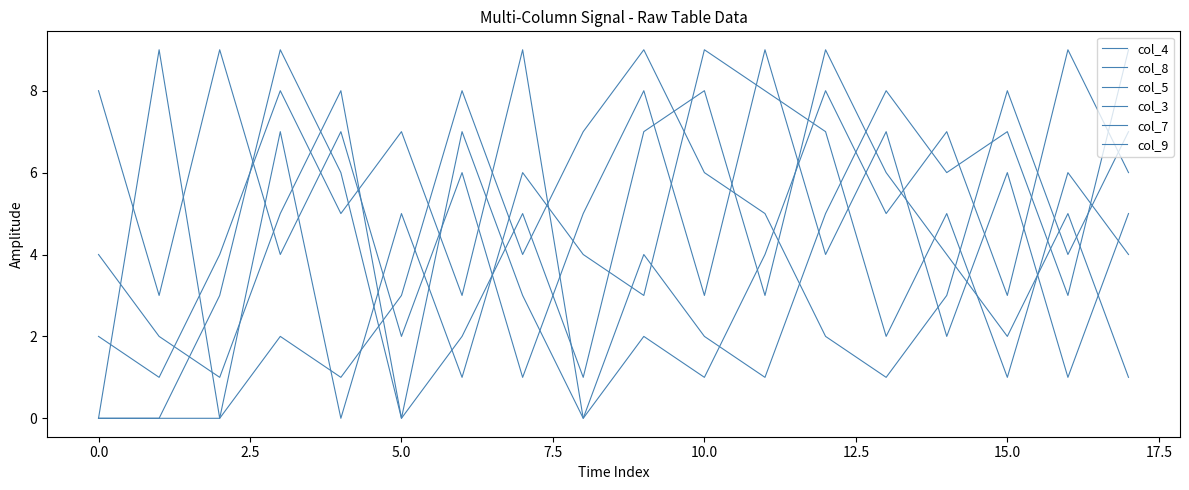

Is this an area chart (filled region under the line)?

No